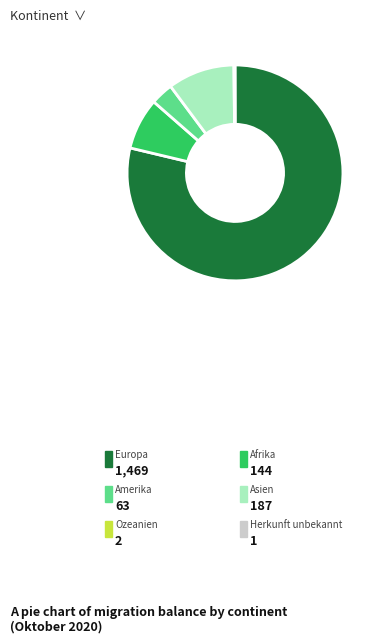

What portion of the pie excludes Europa?

21.3%